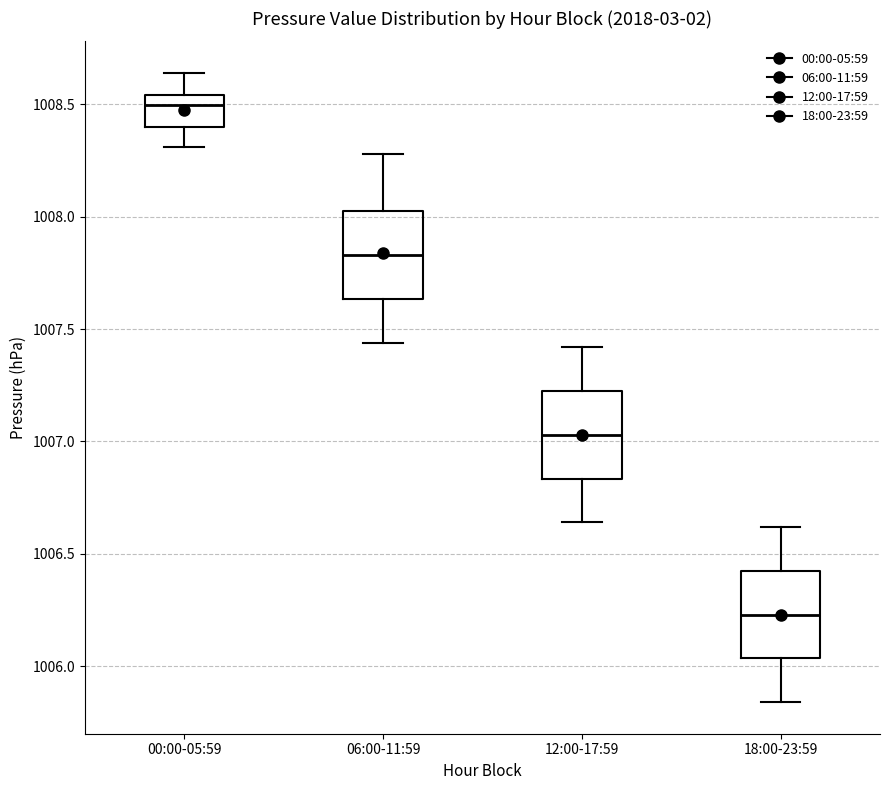

Reading left to right, read every box against the y-axis: the position of its median line, the range the box covers, and the ends of its whiskers. The values are not printed on the chart, so give them approximately, as read against the axis.

00:00-05:59: median 1008.50, box 1008.40 to 1008.55, whiskers 1008.30 to 1008.65
06:00-11:59: median 1007.85, box 1007.65 to 1008.05, whiskers 1007.45 to 1008.30
12:00-17:59: median 1007.05, box 1006.85 to 1007.25, whiskers 1006.65 to 1007.40
18:00-23:59: median 1006.25, box 1006.05 to 1006.45, whiskers 1005.85 to 1006.60